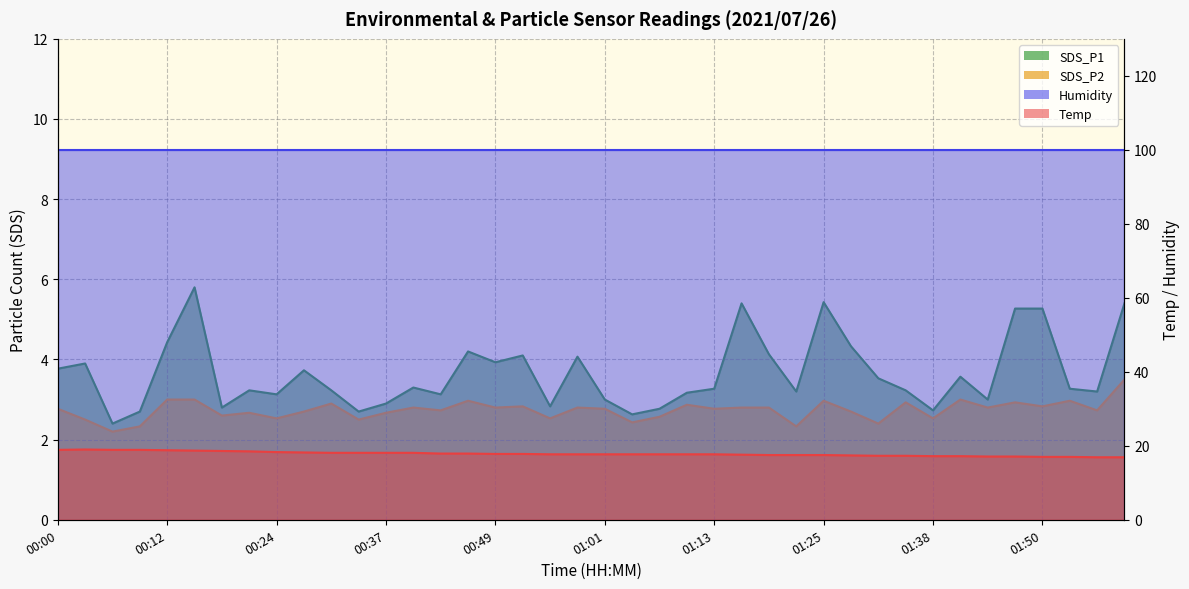

What is the label of the 17th point from the left?

00:49